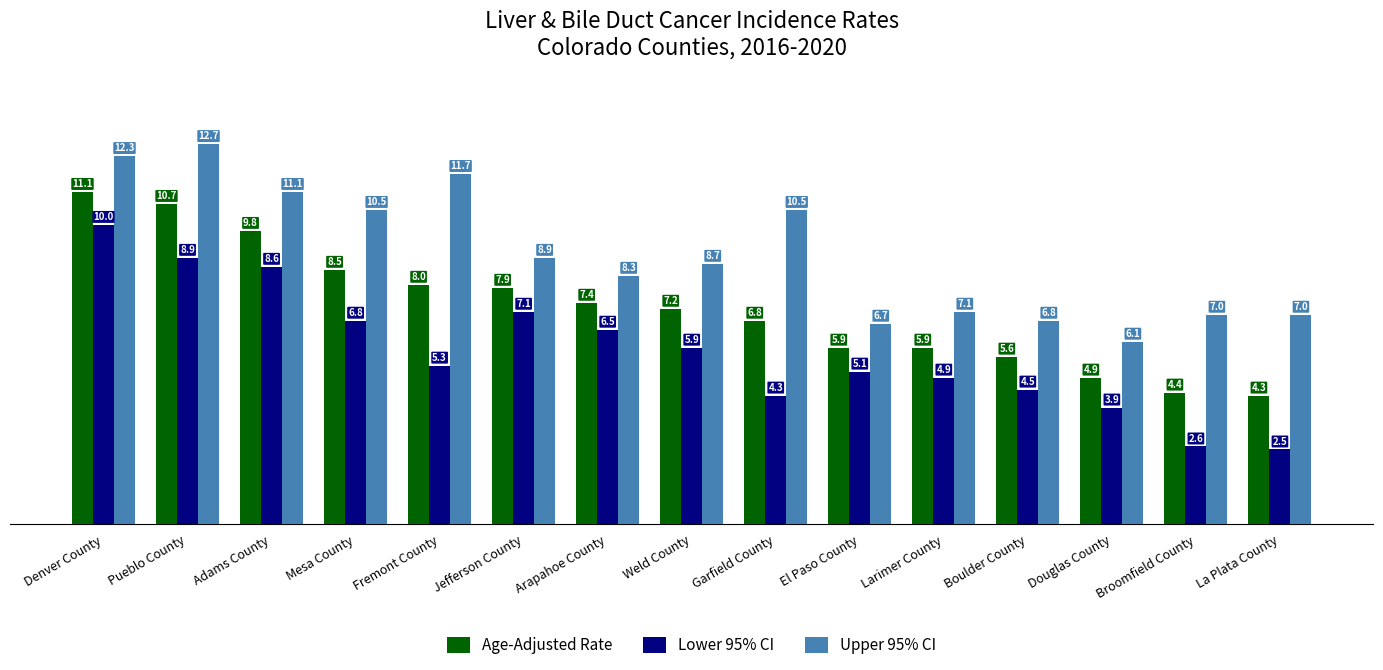

What is the greatest value displayed?

12.7